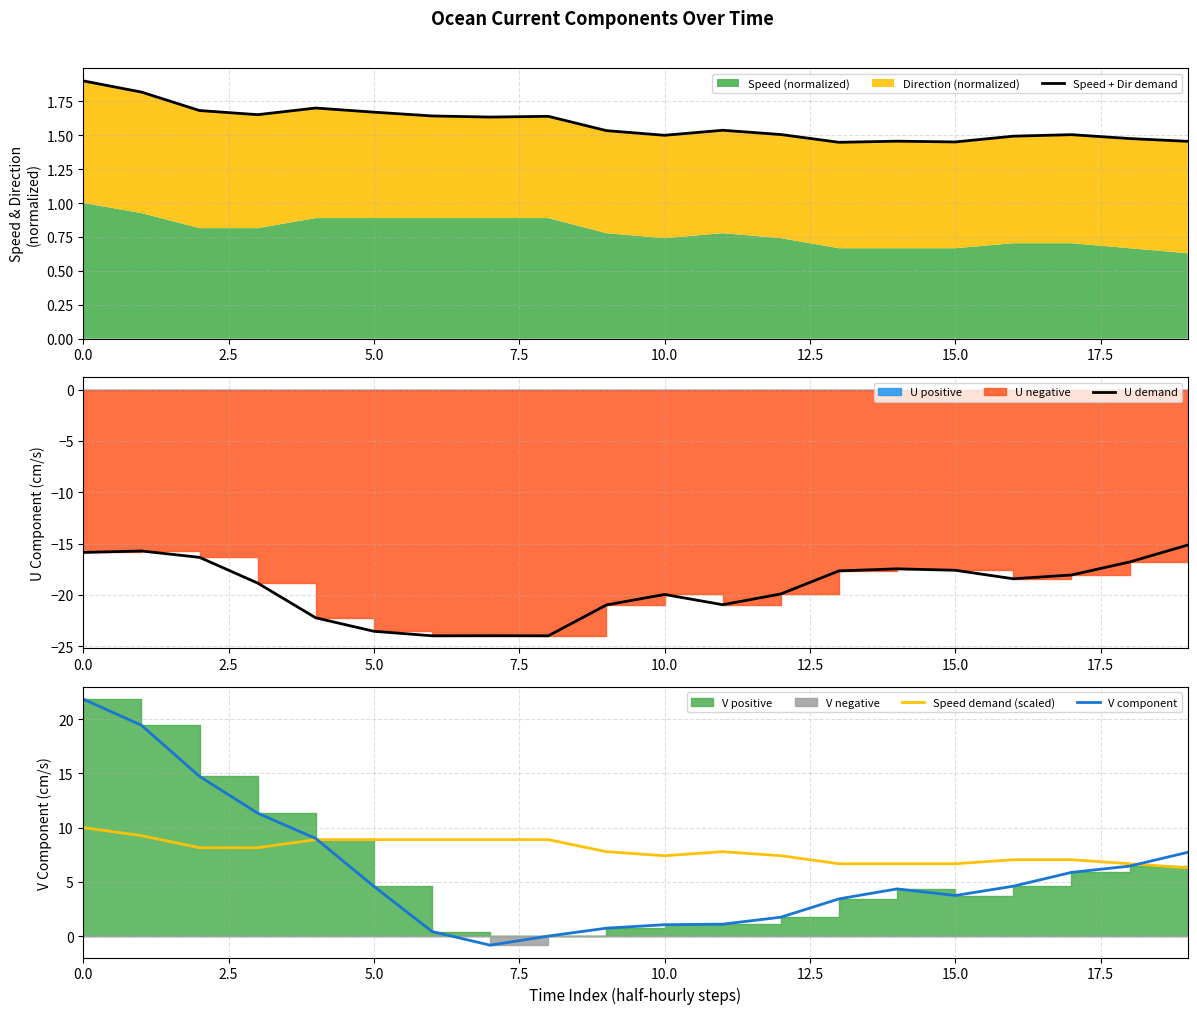

True or false: Speed demand (scaled) and Speed + Dir demand intersect in this chart.

False